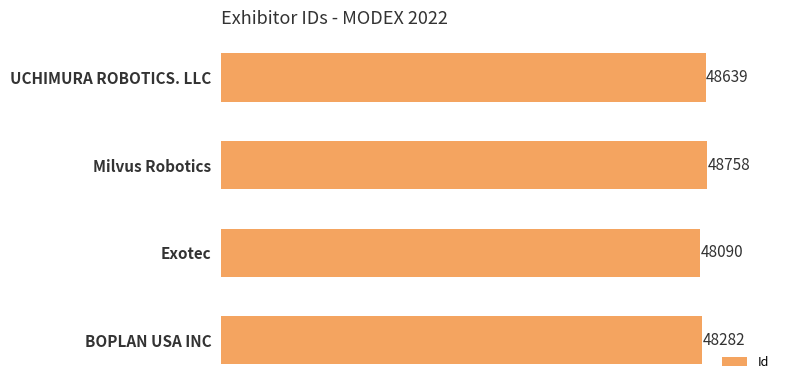

Which has a higher value, UCHIMURA ROBOTICS. LLC or Milvus Robotics?

Milvus Robotics